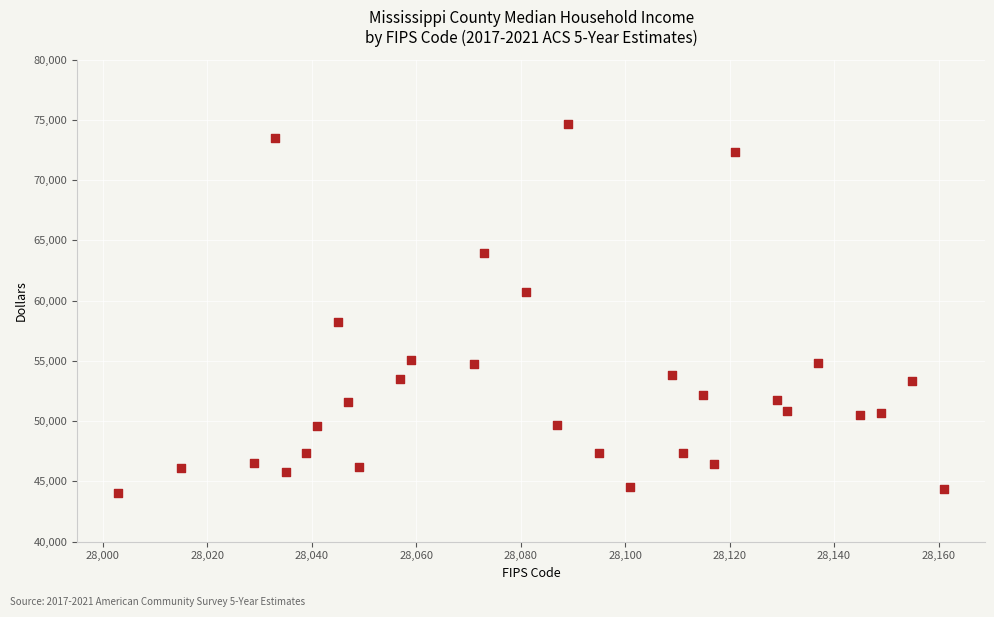

What is the range of X values (max minus min)?

158